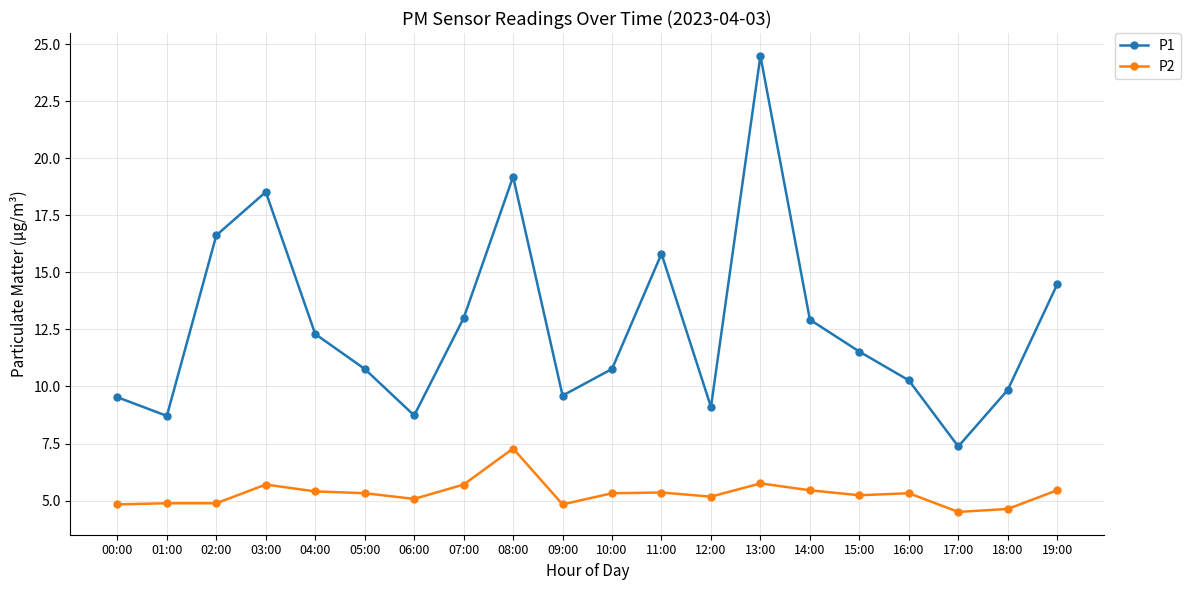

What is the sum of all P2 values?

106.1